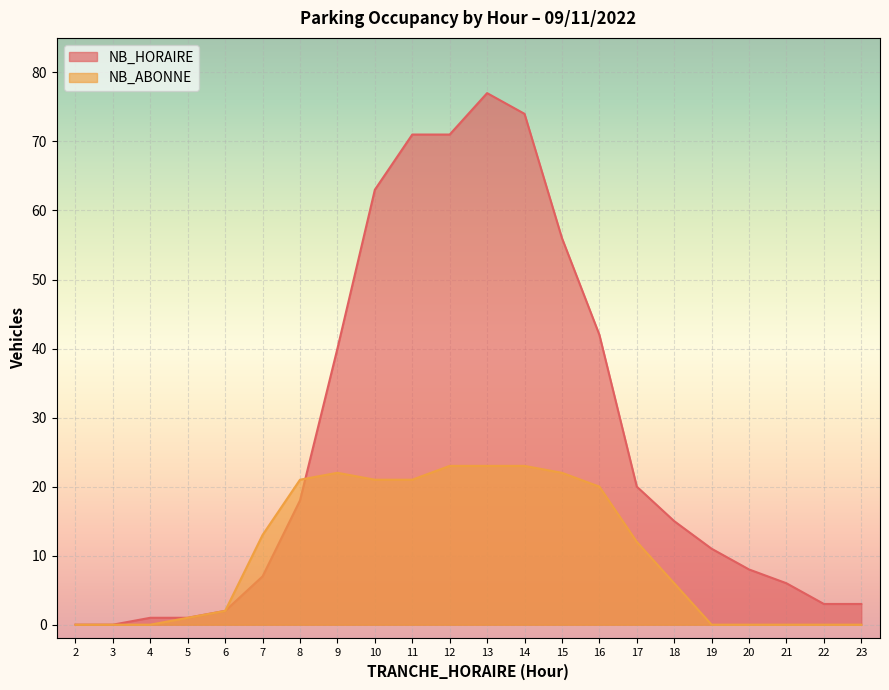

Reading left to right, extract all data points from this chart.

NB_HORAIRE: 2=0	3=0	4=1	5=1	6=2	7=7	8=18	9=40	10=63	11=71	12=71	13=77	14=74	15=56	16=42	17=20	18=15	19=11	20=8	21=6	22=3	23=3
NB_ABONNE: 2=0	3=0	4=0	5=1	6=2	7=13	8=21	9=22	10=21	11=21	12=23	13=23	14=23	15=22	16=20	17=12	18=6	19=0	20=0	21=0	22=0	23=0